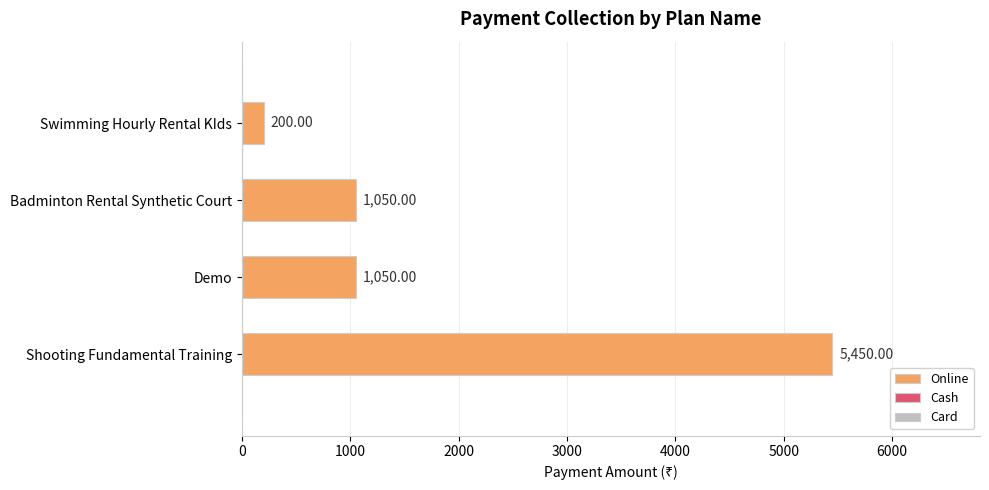

How many bars are there in total?

4